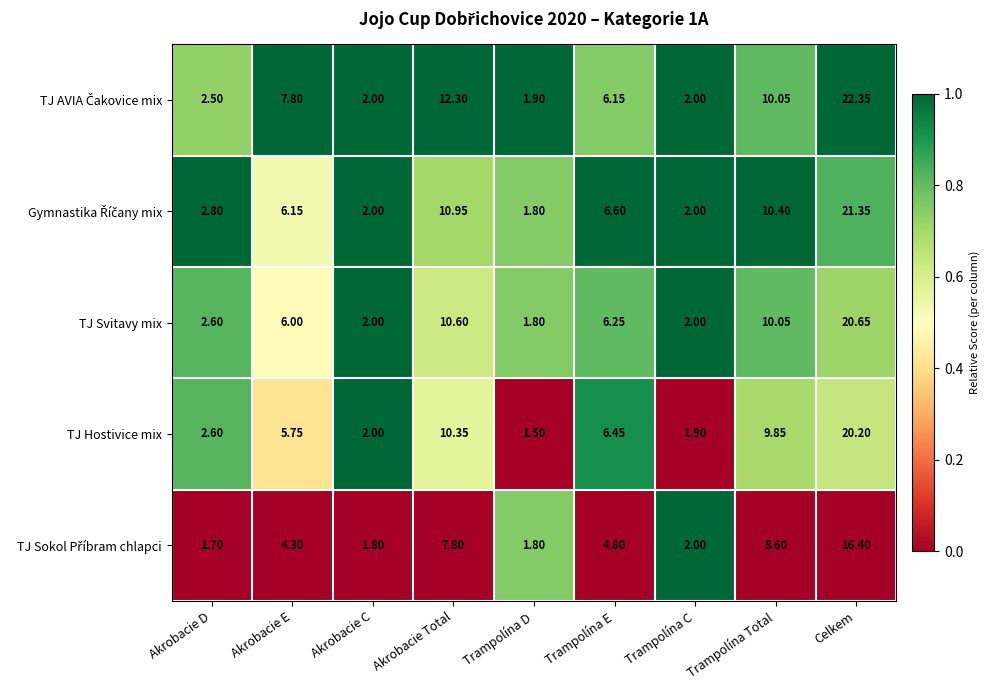

At which category does the chart reach its minimum across all series?

Trampolína D